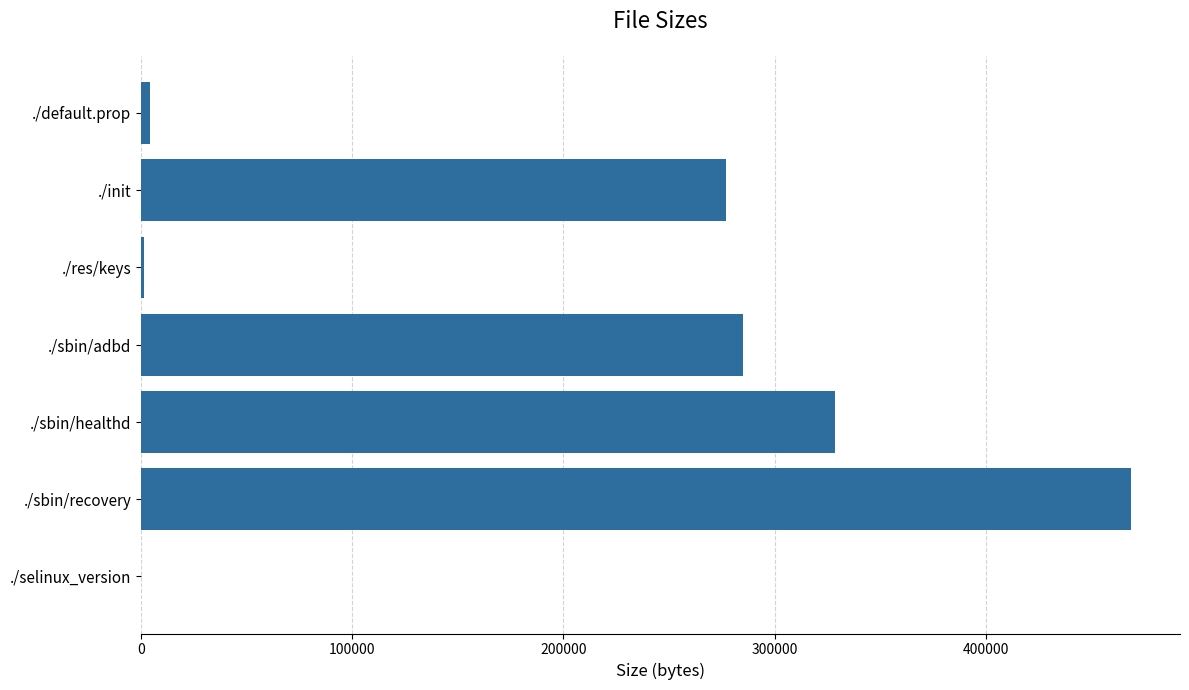

Between ./sbin/healthd and ./selinux_version, which is larger?

./sbin/healthd